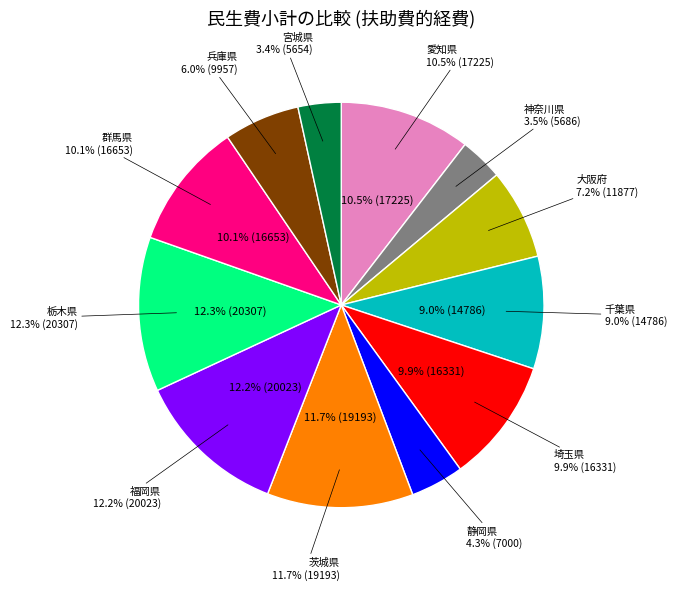

What percentage is the 栃木県 slice, to the nearest percent?

12%